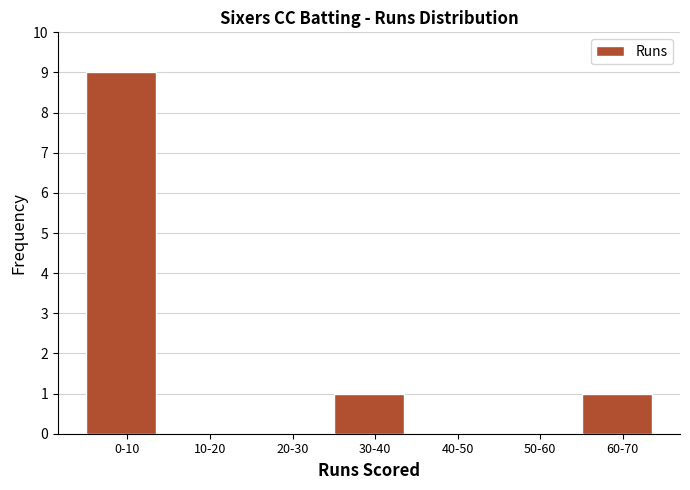

Reading left to right, list all the values displayed in this chart.

0-10=9	10-20=0	20-30=0	30-40=1	40-50=0	50-60=0	60-70=1